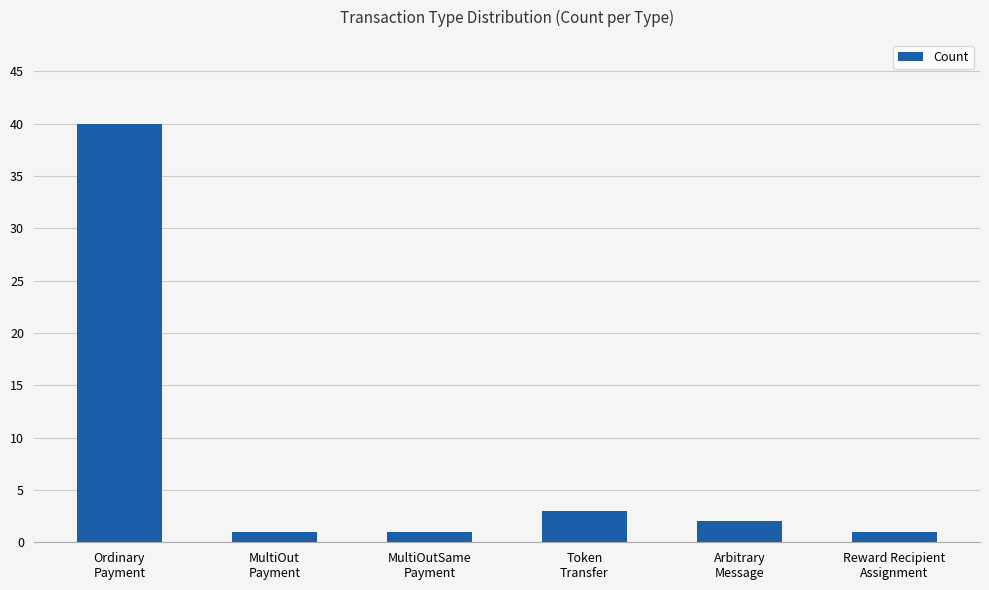

What is the average value?

8